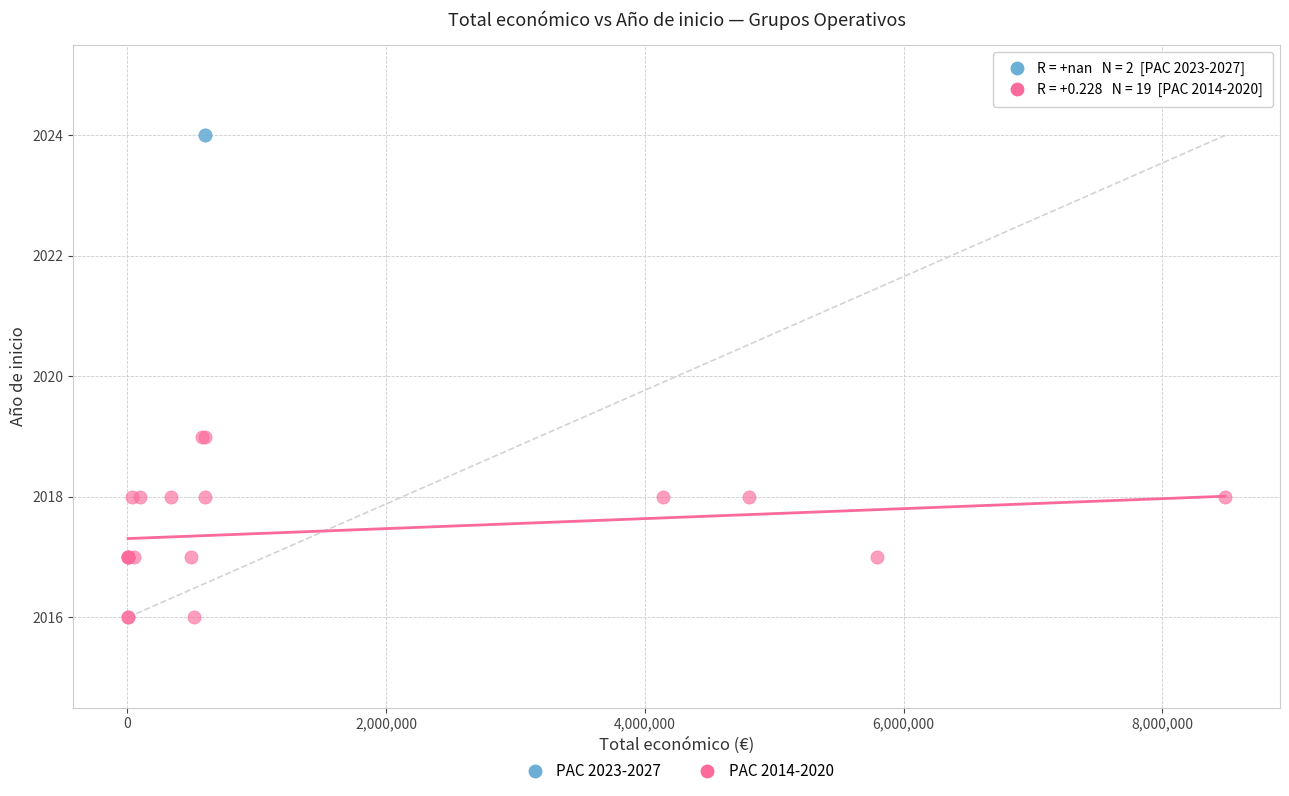

What are all the series names shown in the legend?

PAC 2023-2027, PAC 2014-2020